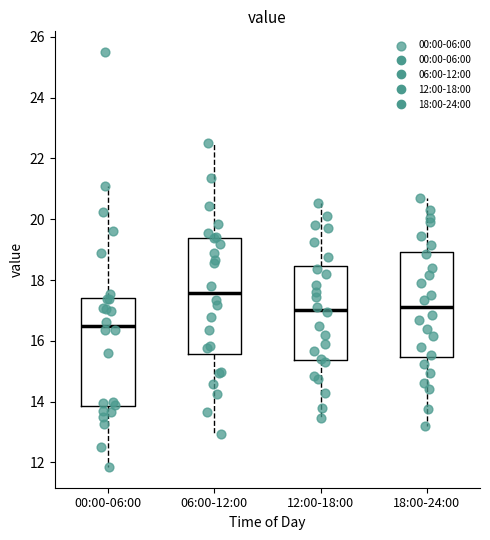

Which box is the tallest, from its lower edge to its upper edge?

06:00-12:00